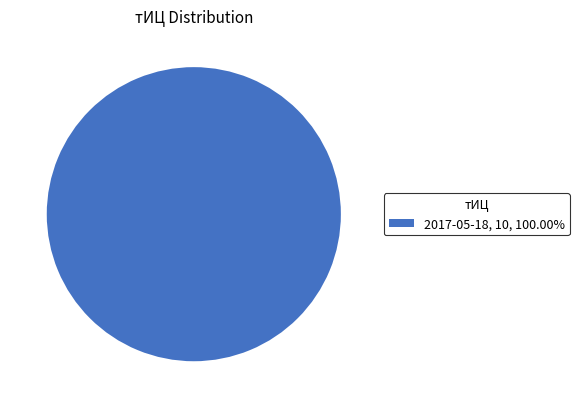

How many segments does this pie chart have?

1